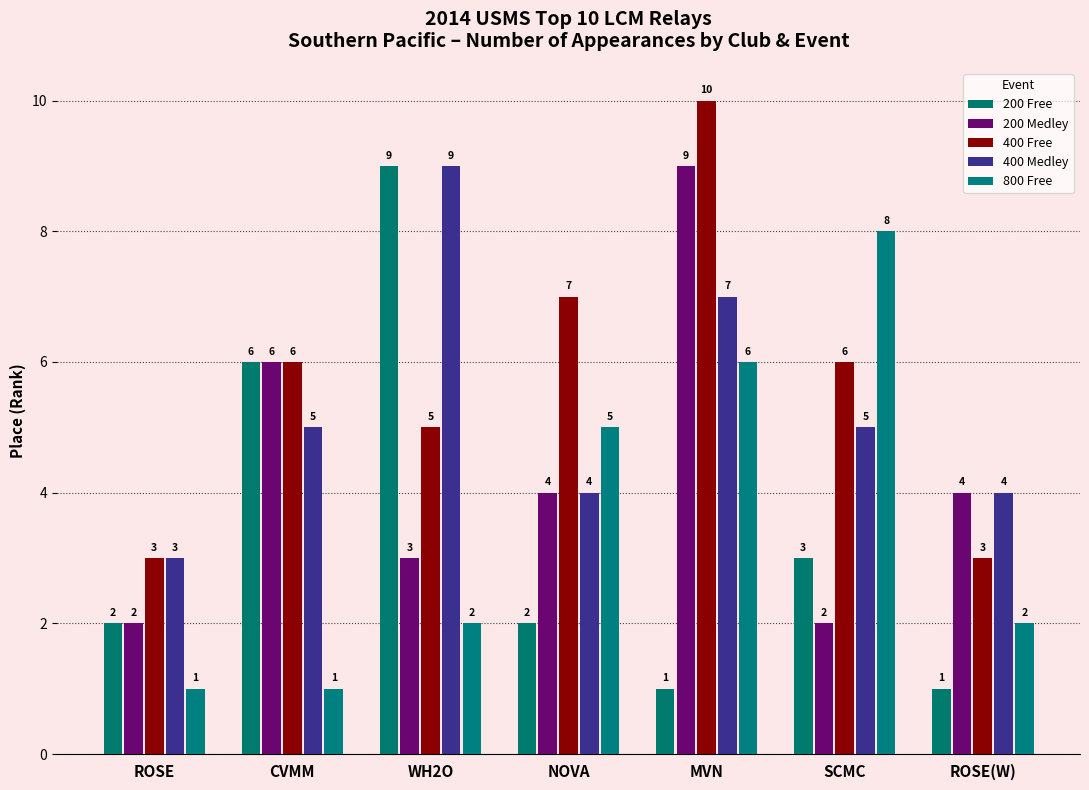

Is it true that 800 Free equals 5 at NOVA?

True